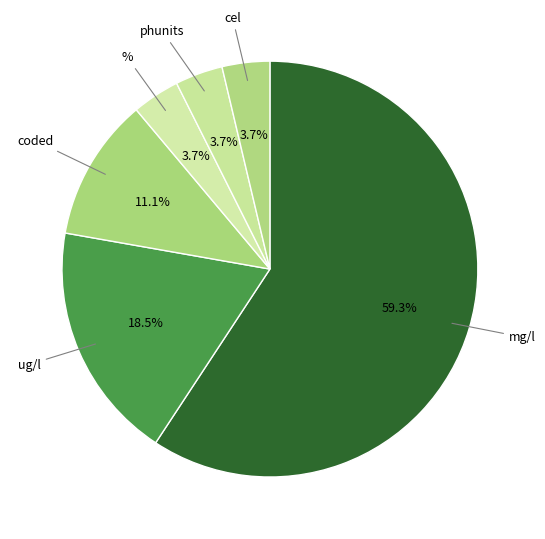

To the nearest percent, what is the average slice percentage?

17%